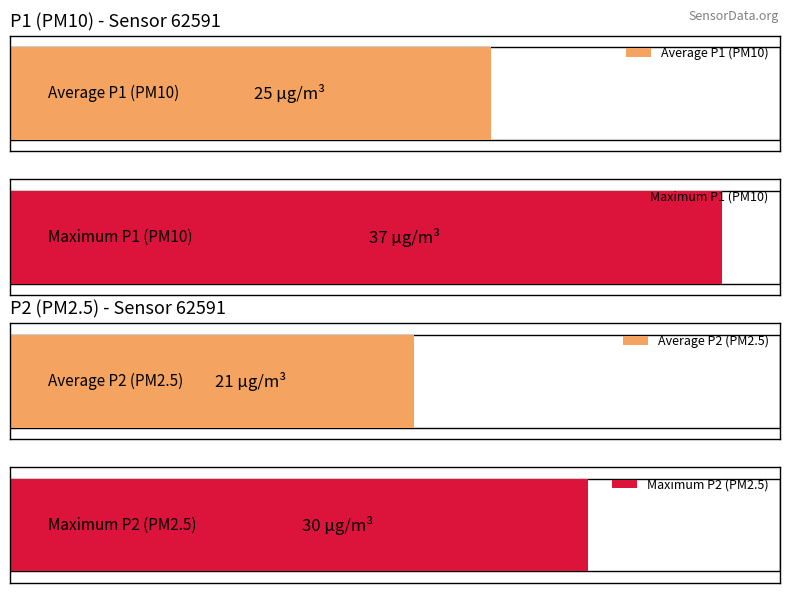

What is the highest value of the P1 series?

37